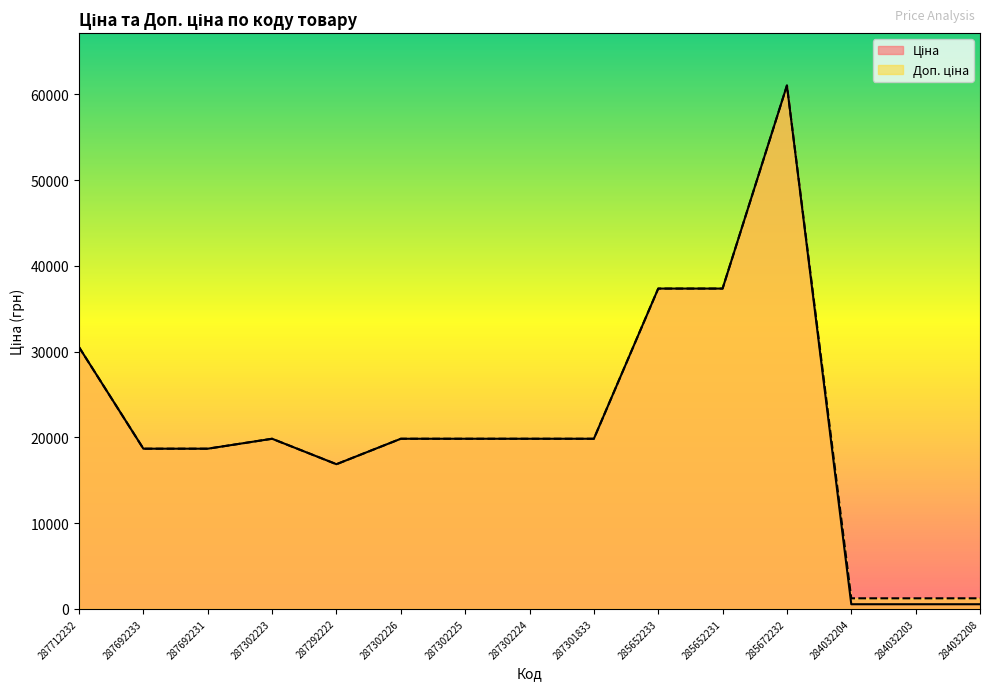

Reading left to right, what are all the values shown in this chart?

Ціна: 30512.3	18671.5	18671.5	19831.1	16863.2	19831.1	19831.1	19831.1	19831.1	37343.0	37343.0	61024.7	535.4	535.4	535.4
Доп. ціна: 30512.3	18671.5	18671.5	19831.1	16863.2	19831.1	19831.1	19831.1	19831.1	37343.0	37343.0	61024.7	1227.2	1227.2	1227.2